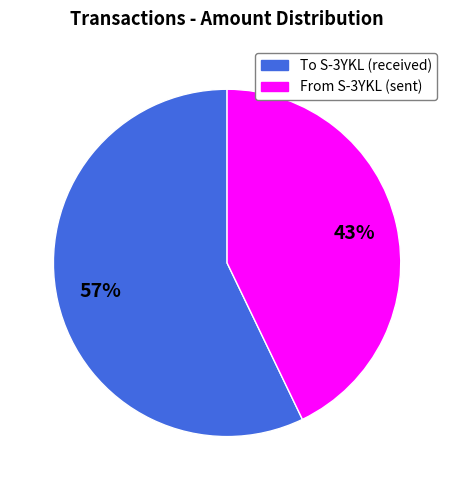

Is there any slice that represents more than half of the pie?

Yes